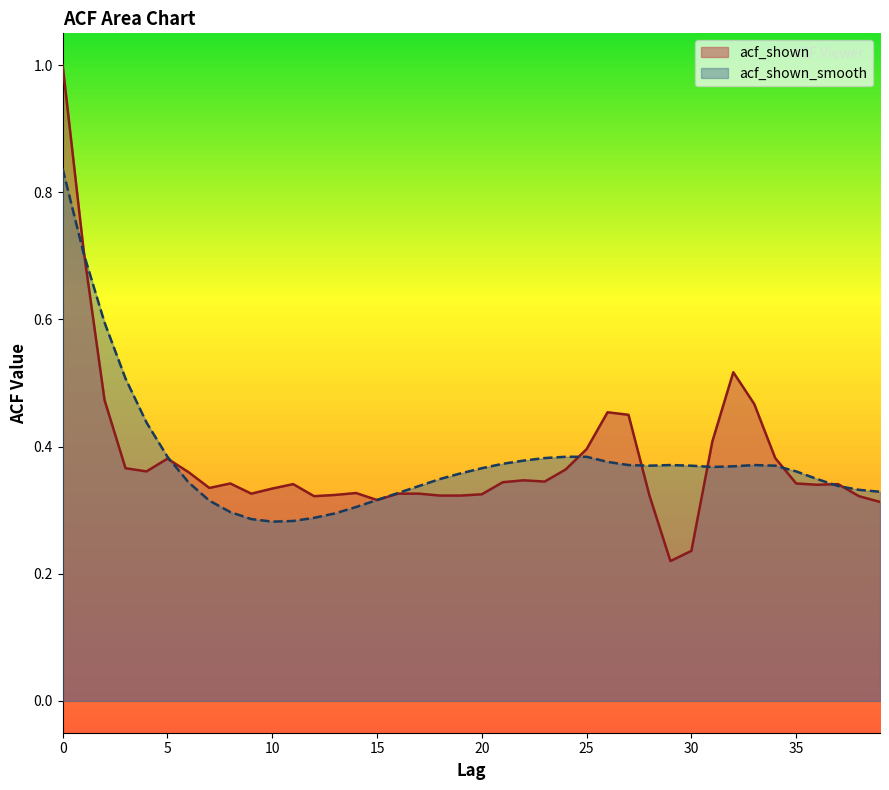

What is the difference between the maximum and minimum values in the acf_shown_smooth series?

0.6